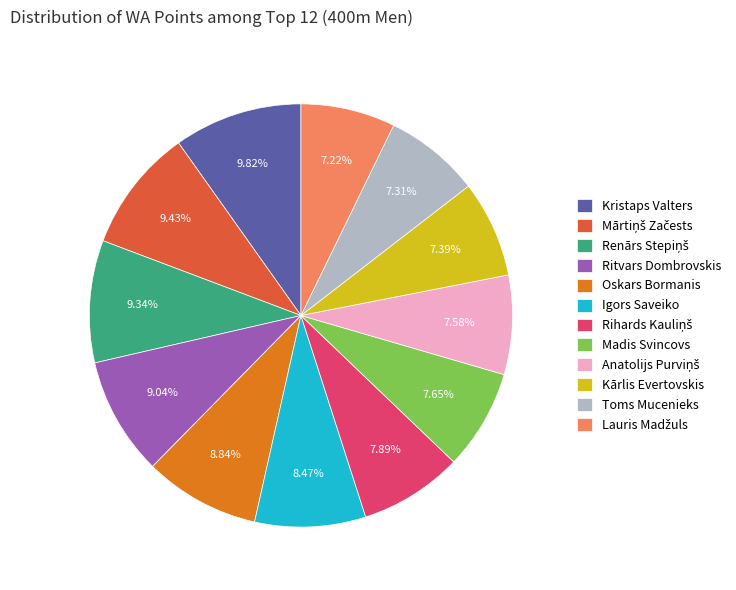

Is the sum of Madis Svincovs and Oskars Bormanis greater than half?

No